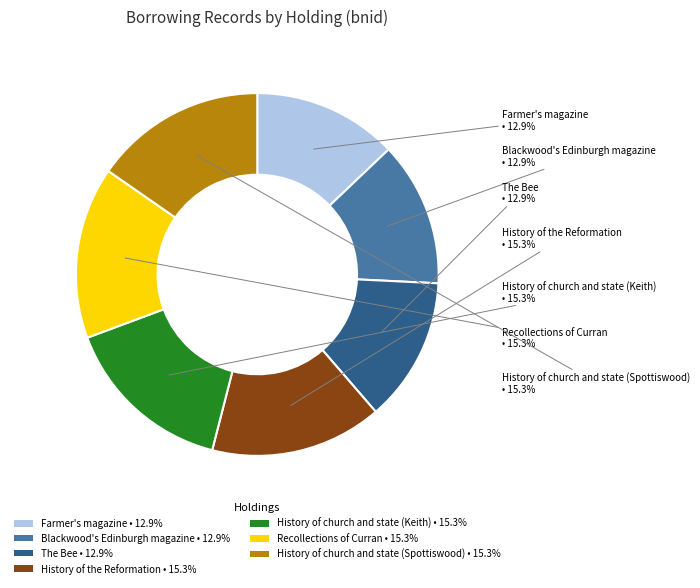

To the nearest percent, what is the difference between the History of church and state (Spottiswood) and Farmer's magazine slice percentages?

2%